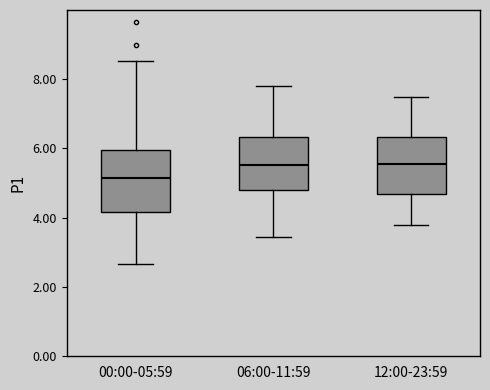

Reading left to right, read every box against the y-axis: the position of its median line, the range the box covers, and the ends of its whiskers. The values are not printed on the chart, so give them approximately, as read against the axis.

00:00-05:59: median 5.2, box 4.2 to 6.0, whiskers 2.6 to 8.6
06:00-11:59: median 5.6, box 4.8 to 6.4, whiskers 3.4 to 7.8
12:00-23:59: median 5.6, box 4.8 to 6.4, whiskers 3.8 to 7.6